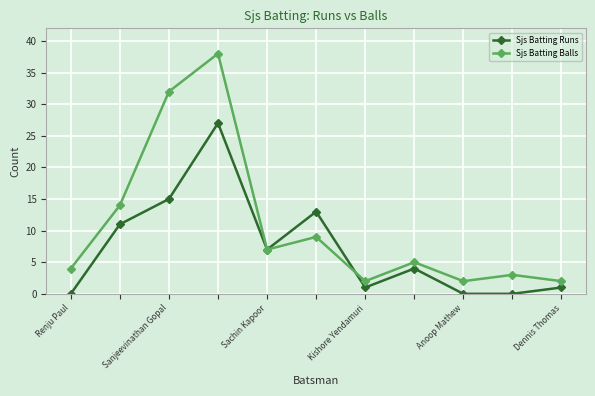

Does the chart display data point markers on the line(s)?

Yes